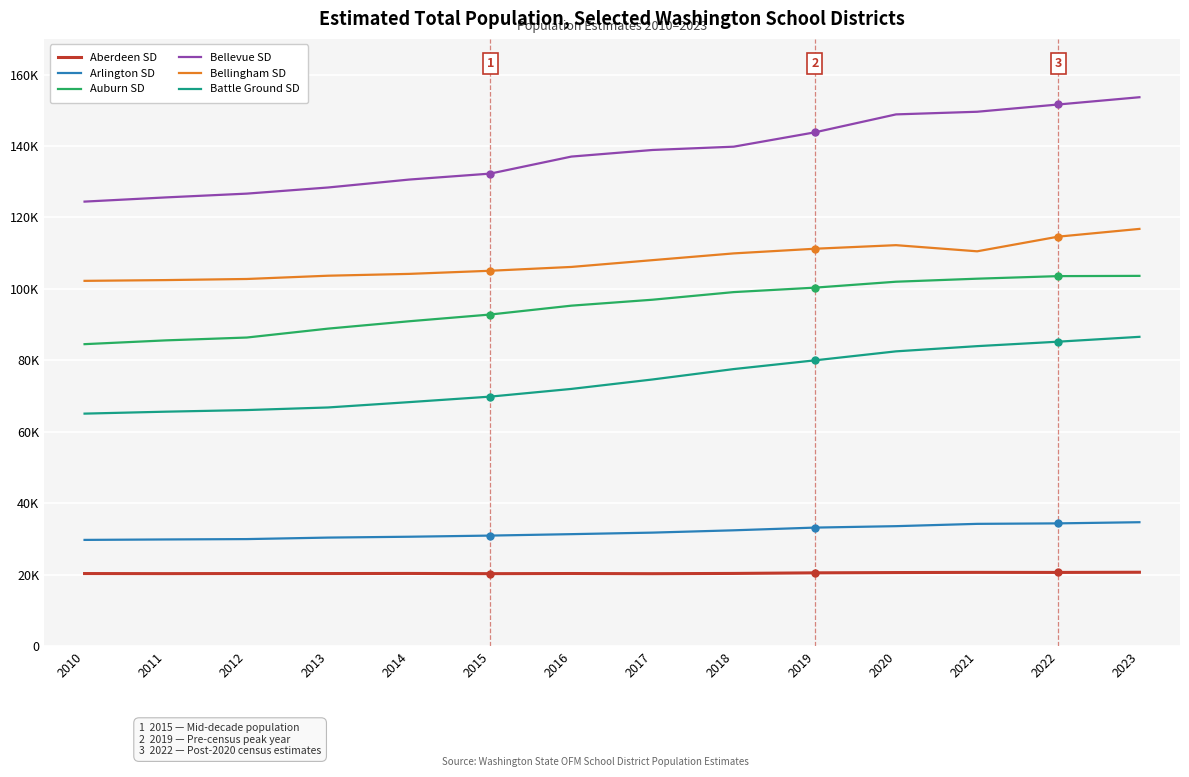

True or false: Battle Ground SD and Bellevue SD intersect in this chart.

False